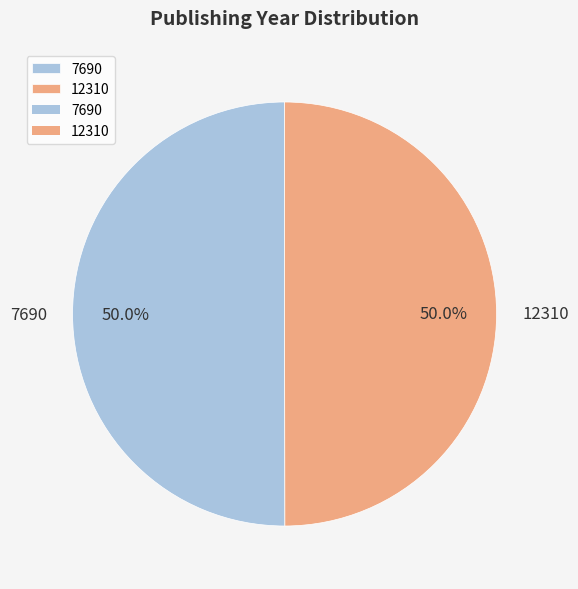

Is it true that 12310 is 50% of the pie?

True